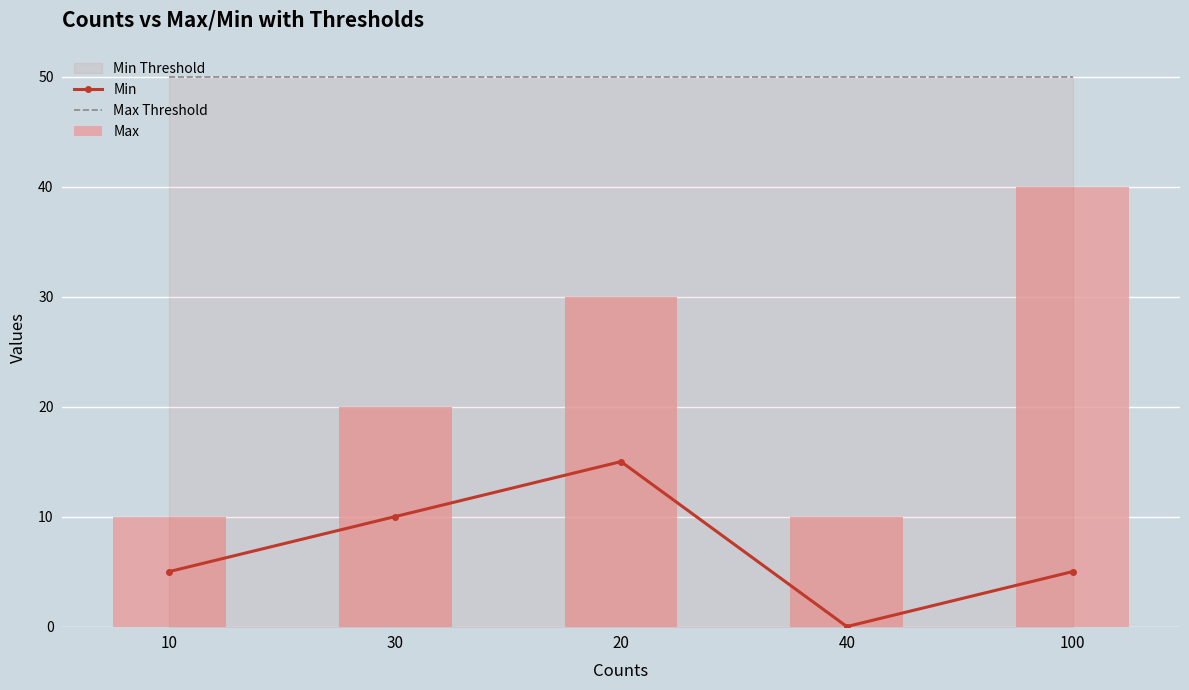

Is the value of Min at 100 greater than the value of Max at 40?

No